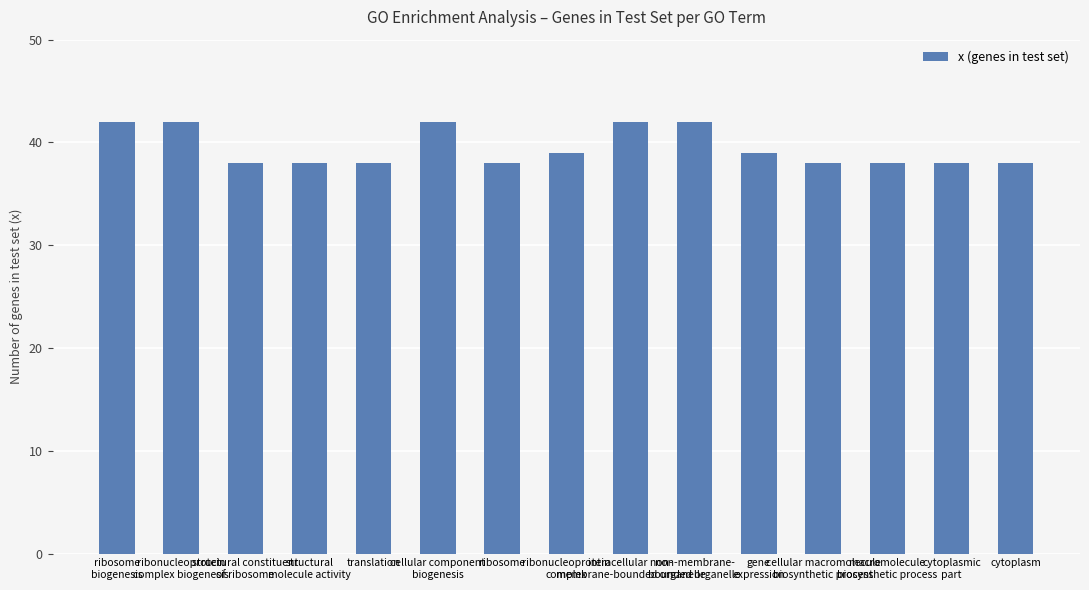

Reading left to right, transcribe all the data shown in this chart.

42	42	38	38	38	42	38	39	42	42	39	38	38	38	38